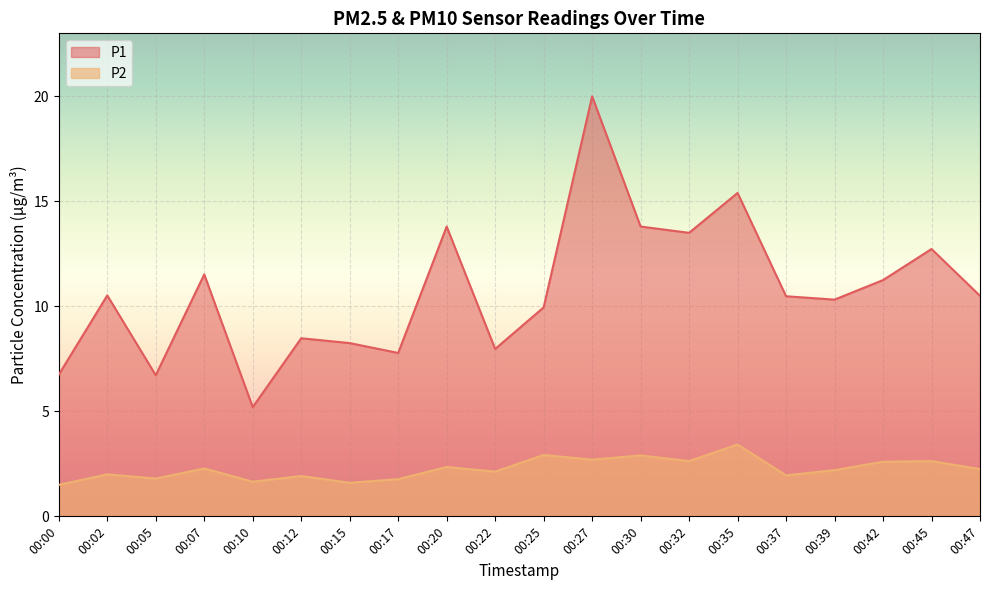

In P2, how many points are higher than both neighbors (excluding endpoints)?

8